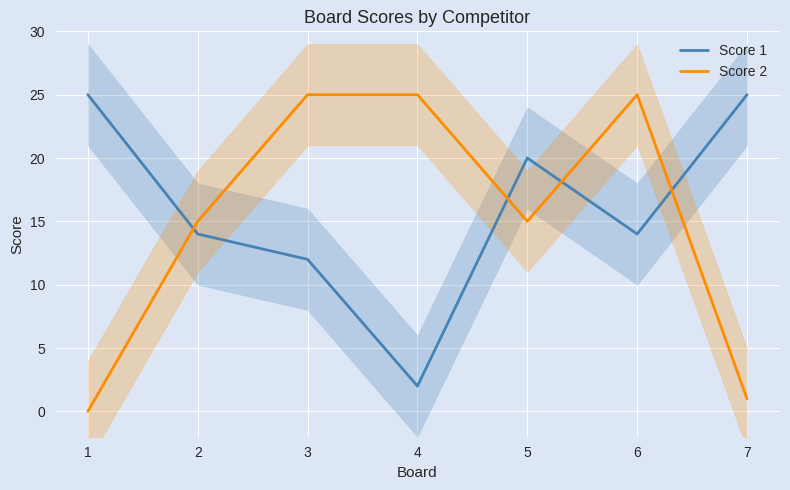

Rank the series by their maximum value, from highest to lowest.

Score 1, Score 2